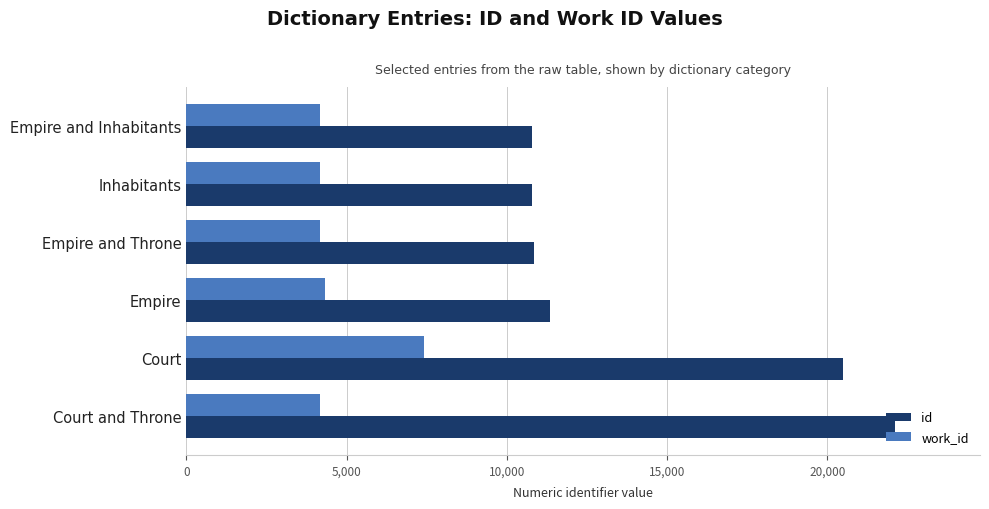

What is the difference between the highest and lowest values at Empire and Throne?

6671